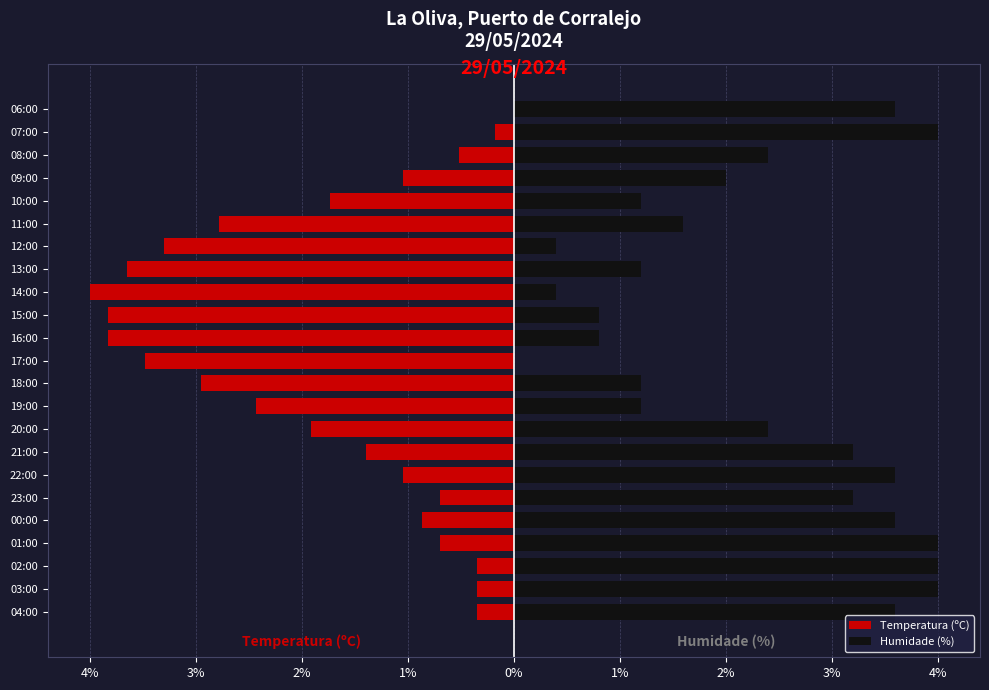

Reading left to right, transcribe all the data shown in this chart.

Temperatura (ºC): -0.3	-0.3	-0.3	-0.7	-0.9	-0.7	-1.0	-1.4	-1.9	-2.4	-3.0	-3.5	-3.8	-3.8	-4.0	-3.7	-3.3	-2.8	-1.7	-1.0	-0.5	-0.2	0.0
Humidade (%): 3.6	4.0	4.0	4.0	3.6	3.2	3.6	3.2	2.4	1.2	1.2	0.0	0.8	0.8	0.4	1.2	0.4	1.6	1.2	2.0	2.4	4.0	3.6